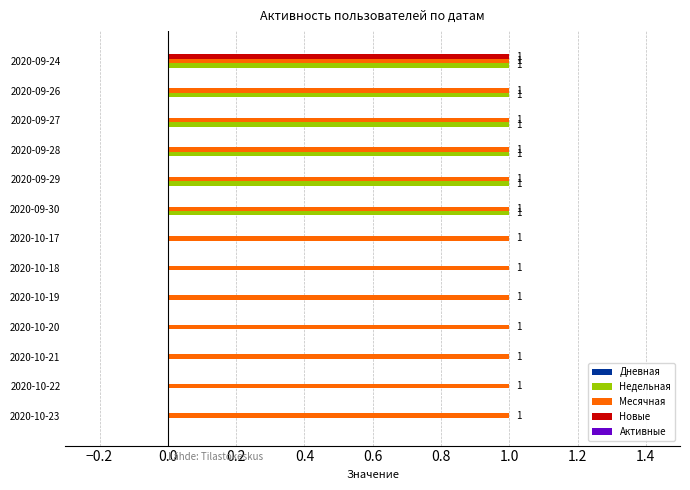

Which series has the largest total across all categories?

Месячная